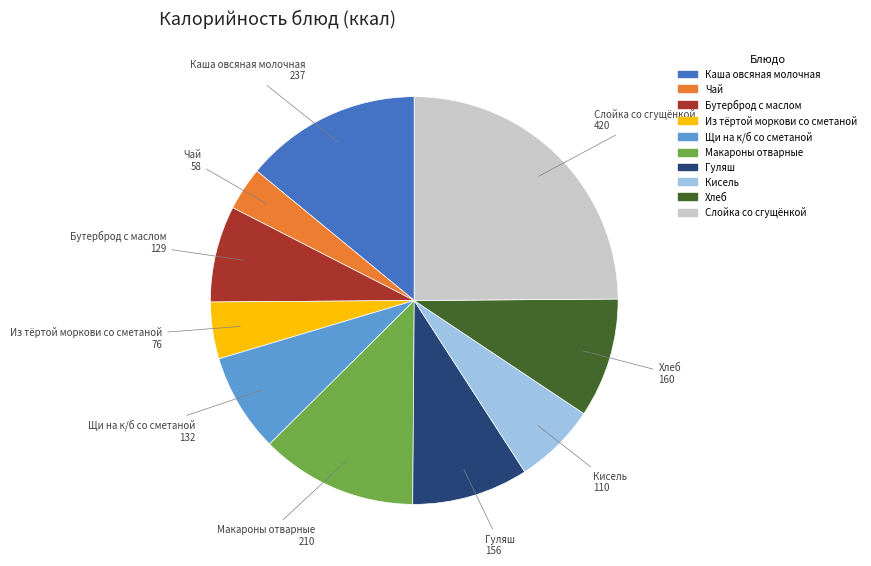

Is there any slice that represents more than half of the pie?

No